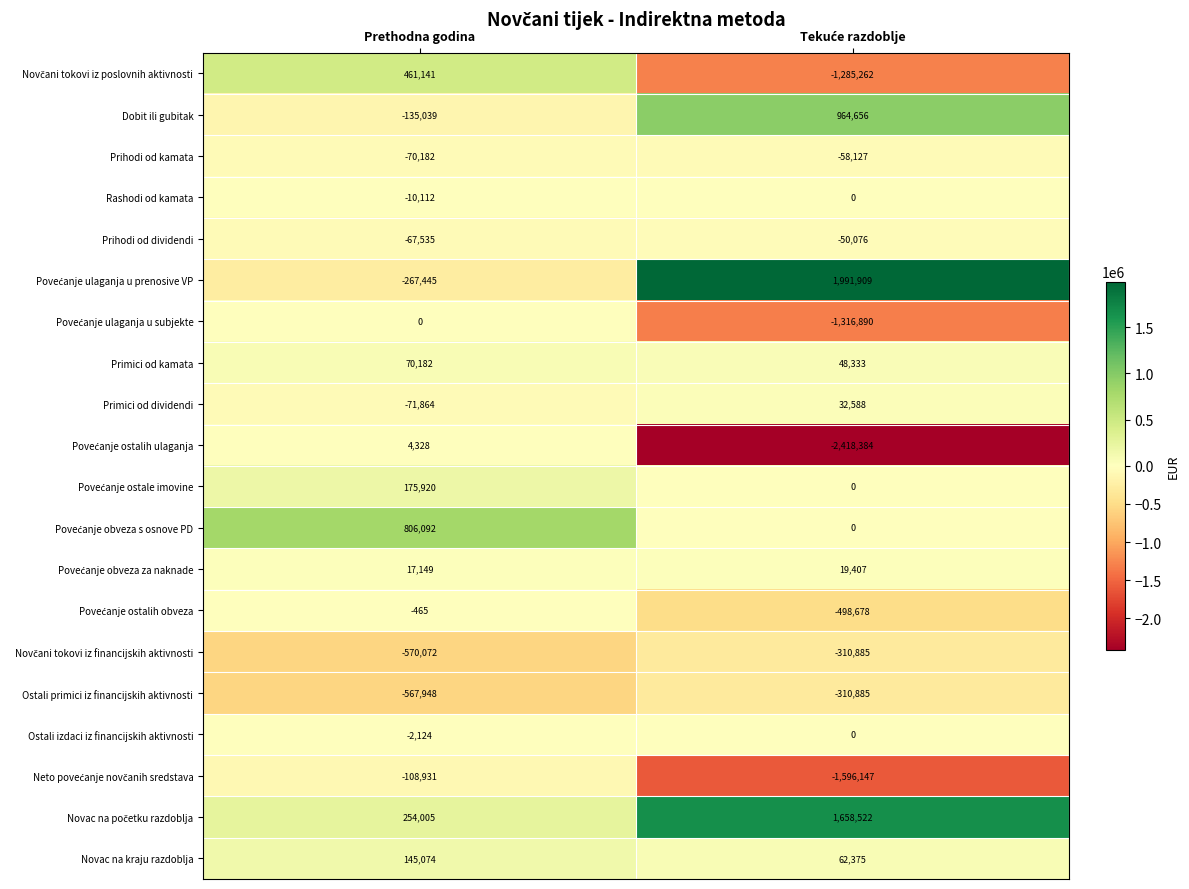

What is the spread (max minus min) of values at Prethodna godina?

1376164